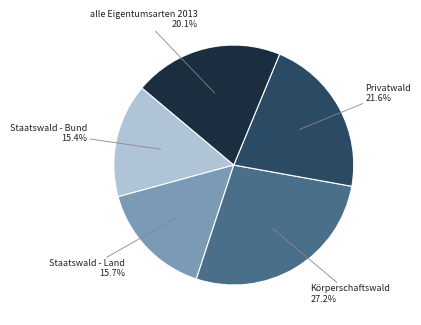

How many segments does this pie chart have?

5